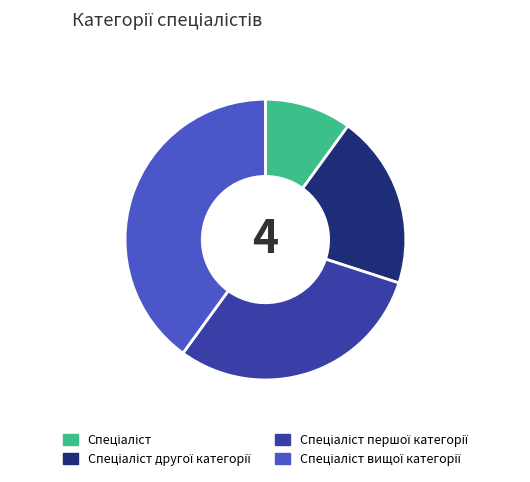

Does any single category account for the majority?

No